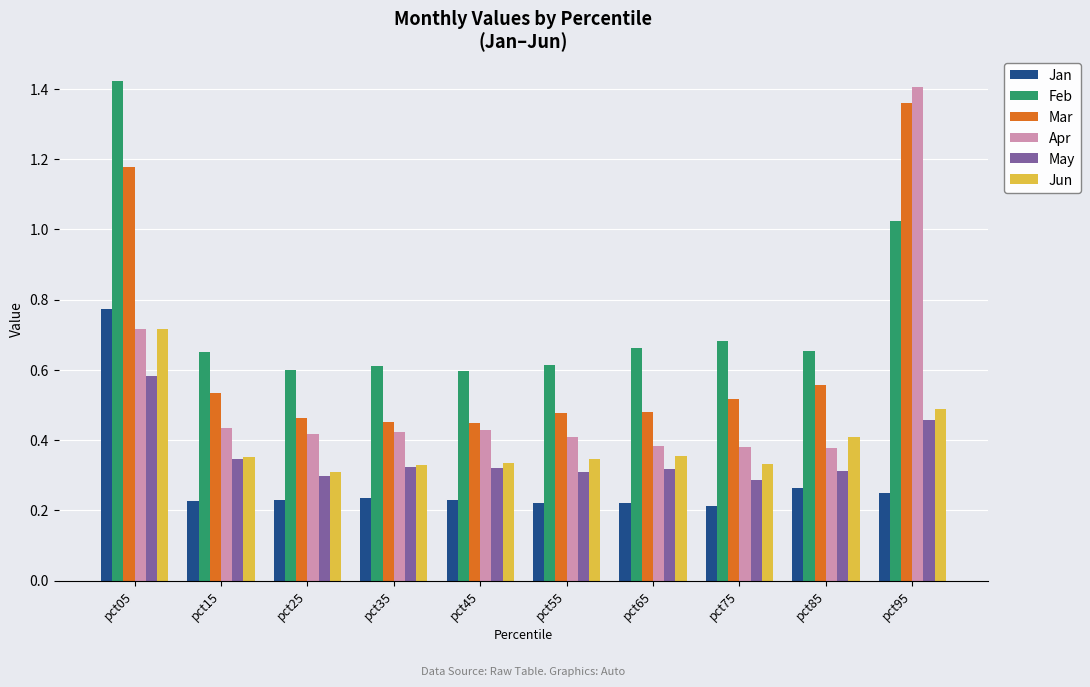

What are all the series names shown in the legend?

Jan, Feb, Mar, Apr, May, Jun